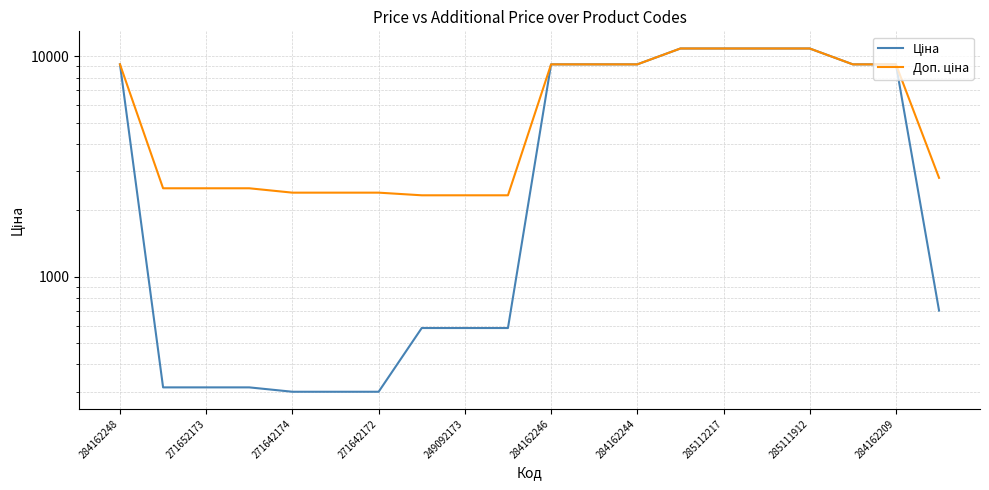

How many lines are shown in the chart?

2